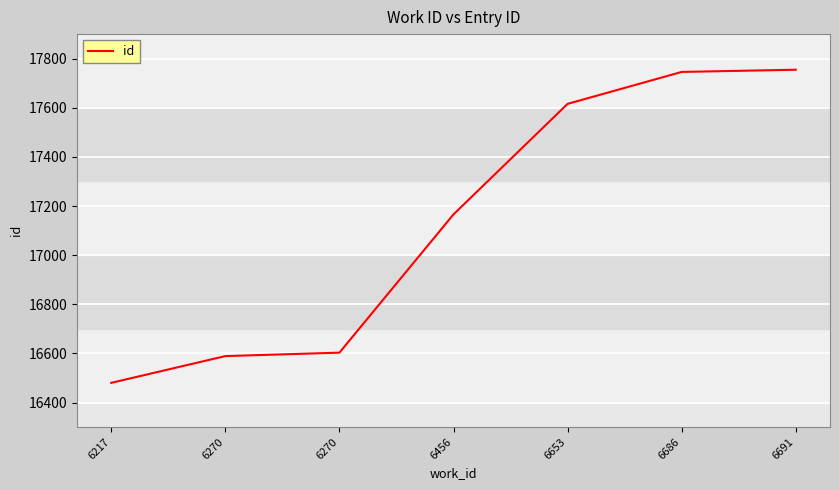

List the labels in order of value, smallest first.

6217, 6270, 6270, 6456, 6653, 6686, 6691